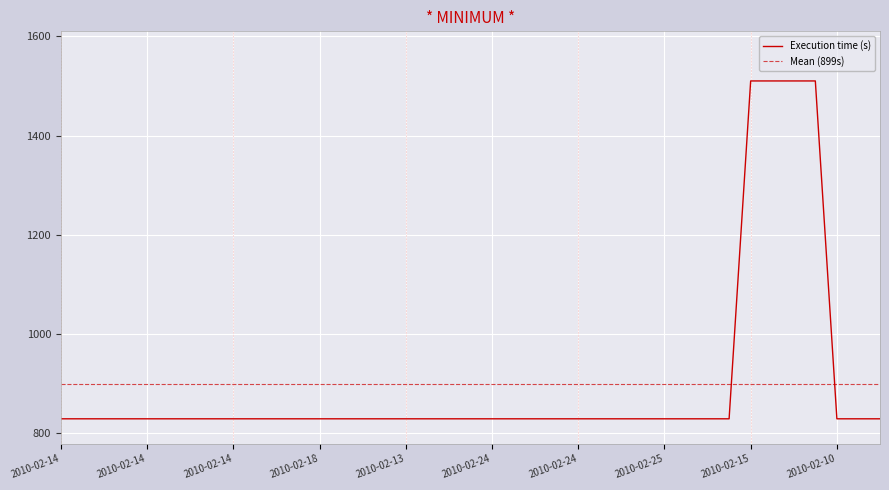

Reading right to left, list all the values displayed in this chart.

829	829	829	1510	1510	1510	1510	829	829	829	829	829	829	829	829	829	829	829	829	829	829	829	829	829	829	829	829	829	829	829	829	829	829	829	829	829	829	829	829